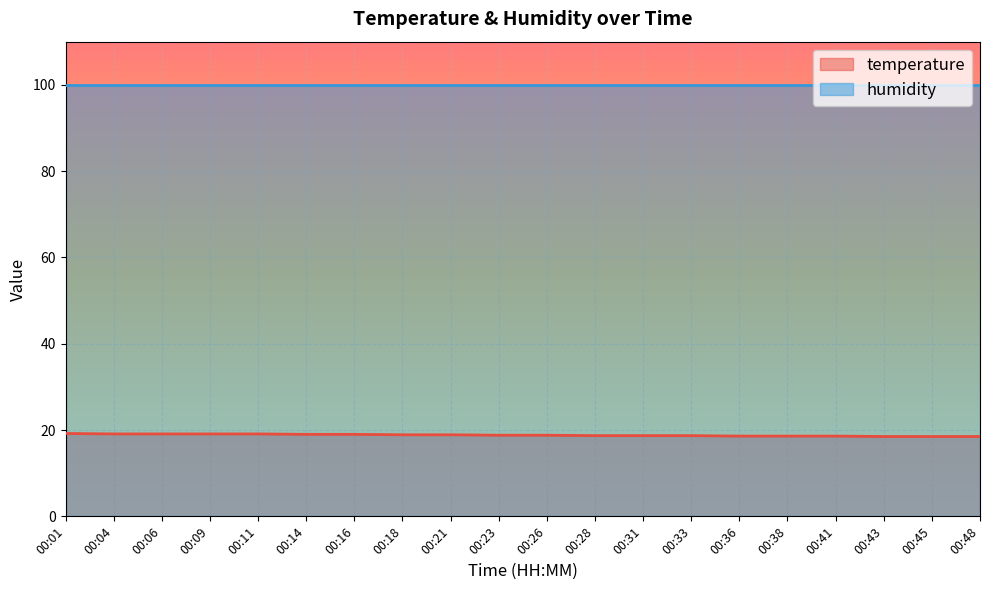

List the labels in order of value, largest first.

00:01, 00:04, 00:06, 00:09, 00:11, 00:14, 00:16, 00:18, 00:21, 00:23, 00:26, 00:28, 00:31, 00:33, 00:36, 00:38, 00:41, 00:43, 00:45, 00:48